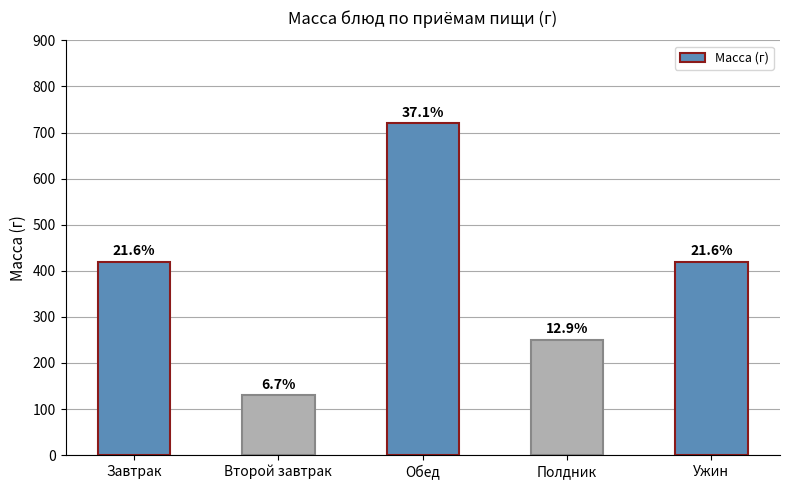

What is the label of the 2nd bar from the left?

Второй завтрак